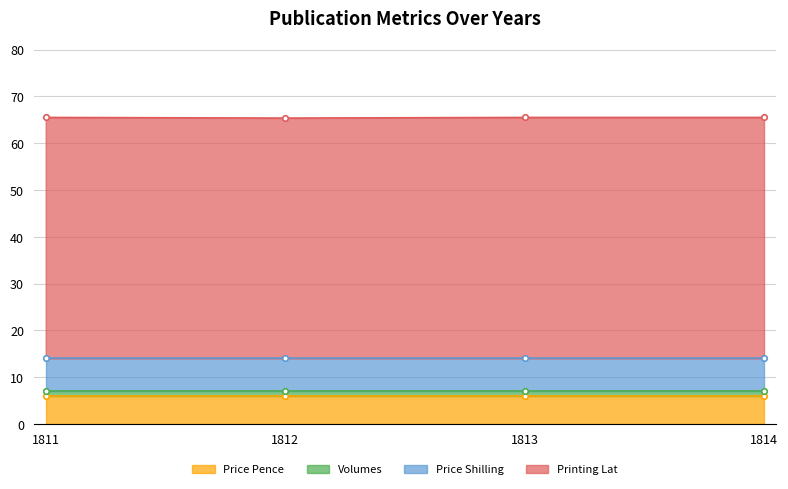

What is the minimum value shown in the chart?

1.0